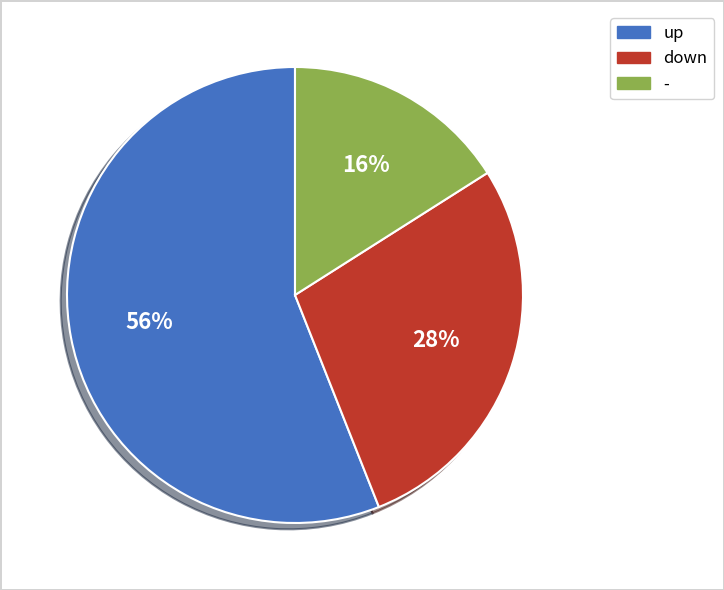

How many segments does this pie chart have?

3